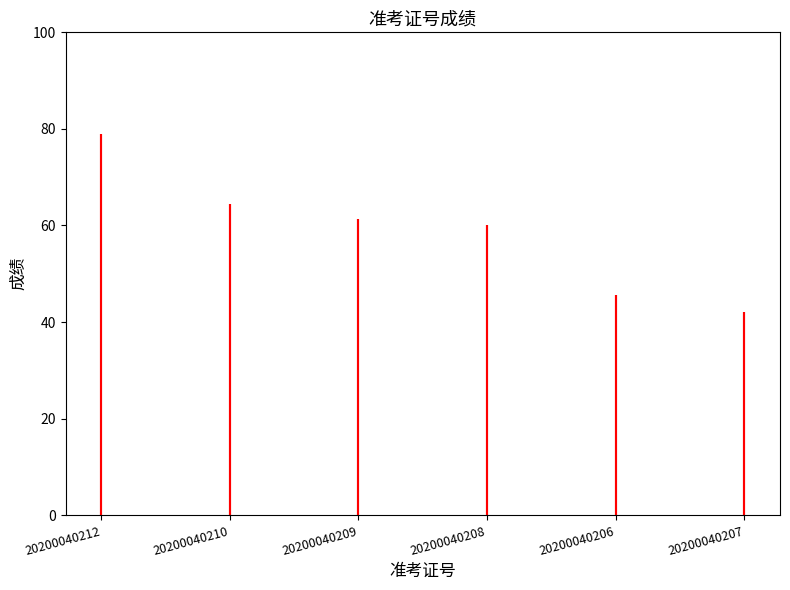

What is the difference between the values at 20200040212 and 20200040208?

19.0